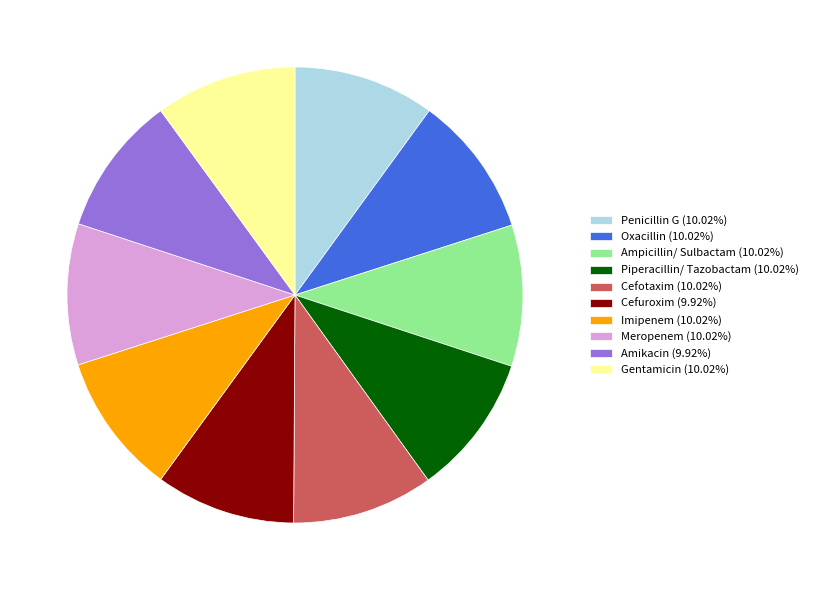

Count the number of slices in the pie.

10